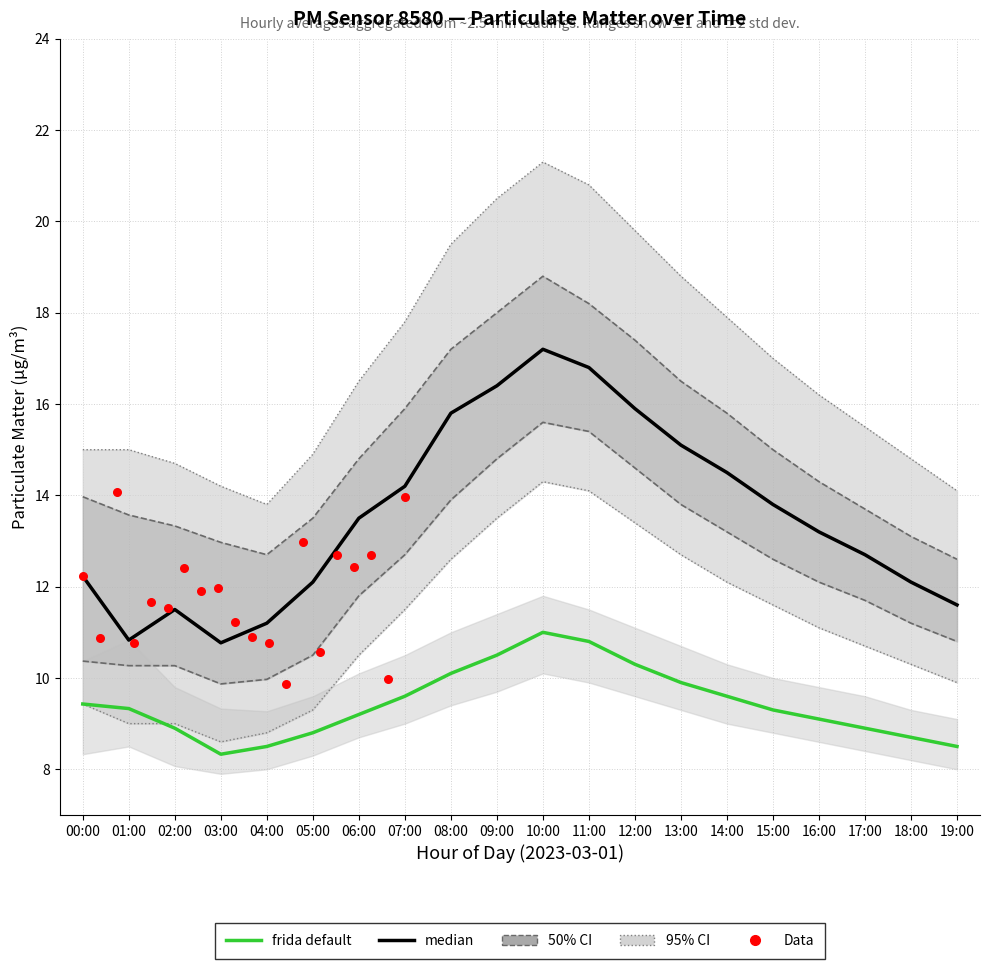

At which category is the sum across all series the highest?

10:00